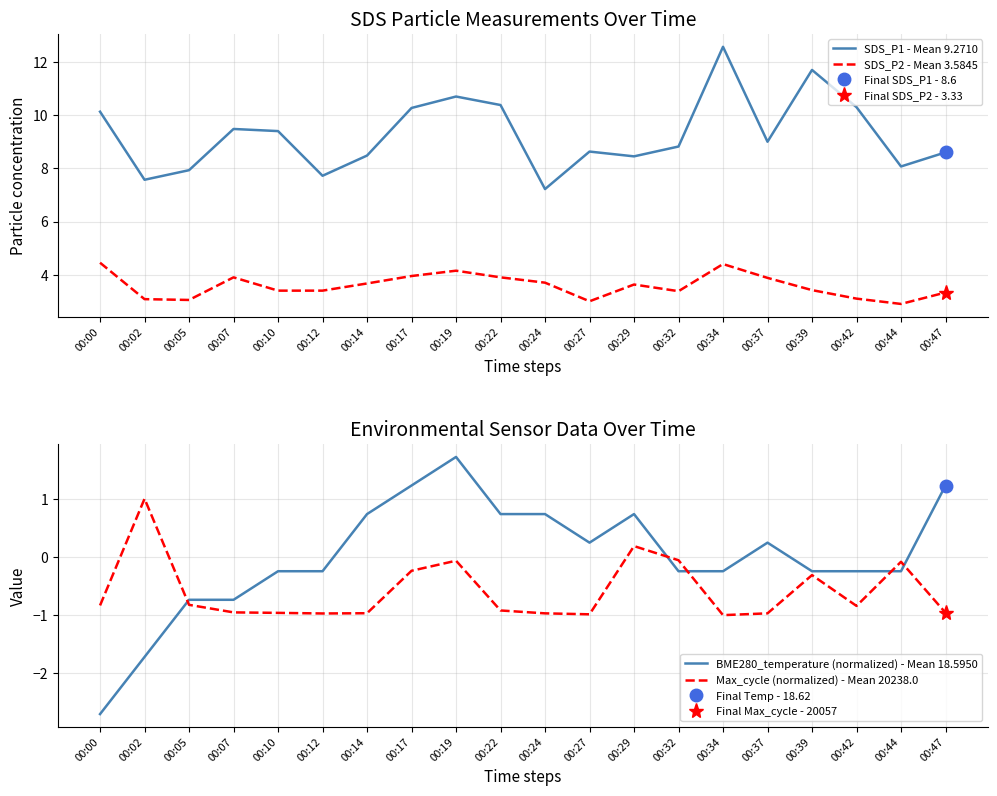

At 00:29, list the series in order from smallest to largest.

Max_cycle (normalized) - Mean 20238.0, BME280_temperature (normalized) - Mean 18.5950, SDS_P2 - Mean 3.5845, SDS_P1 - Mean 9.2710